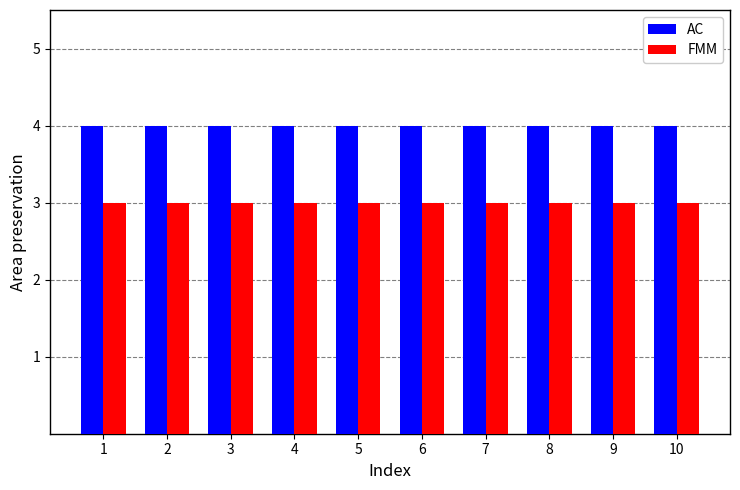

Which series has the largest total across all categories?

AC